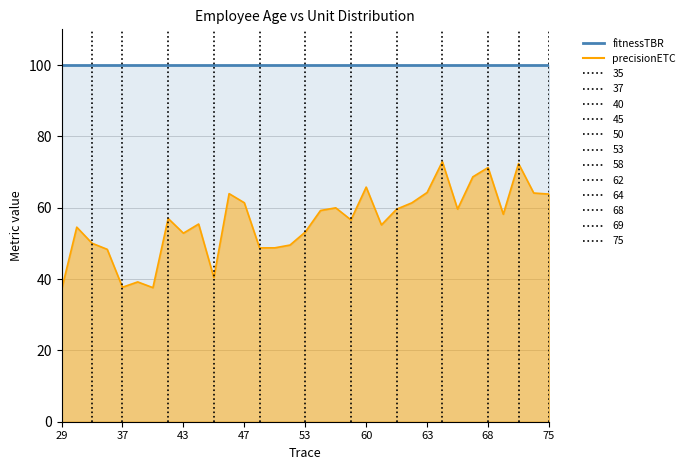

True or false: precisionETC and fitnessTBR intersect in this chart.

False